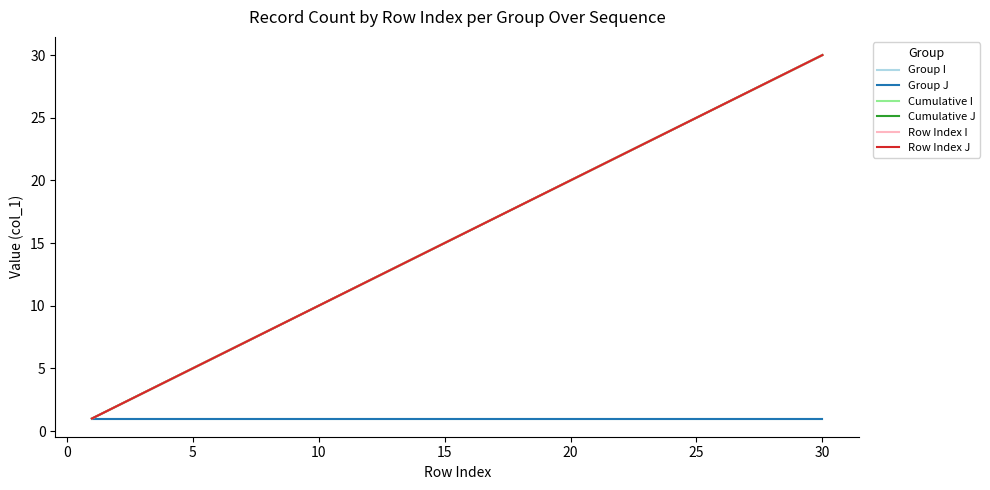

True or false: Group J and Group I intersect in this chart.

False